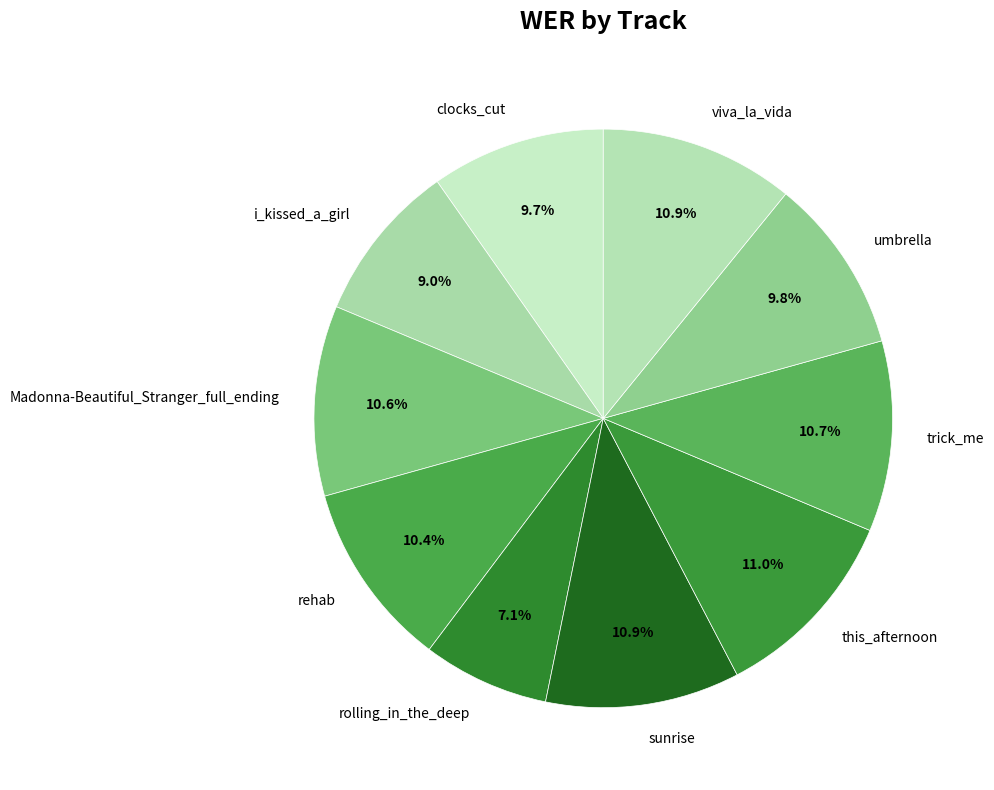

Is it true that viva_la_vida is 11% of the pie?

True